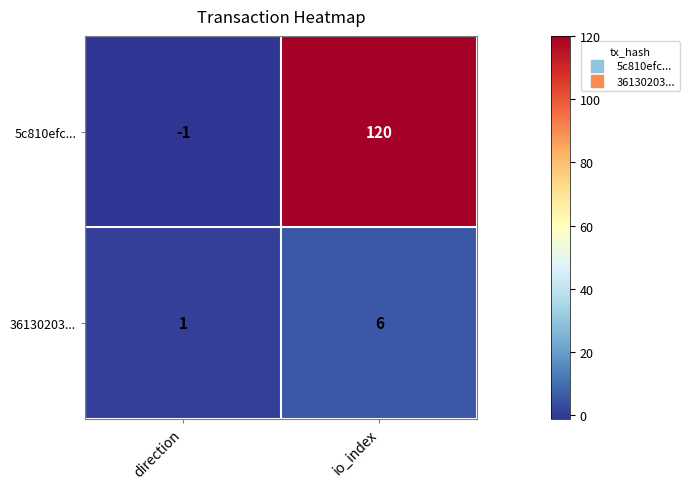

Reading left to right, list all the values displayed in this chart.

5c810efc...: -1	120
36130203...: 1	6